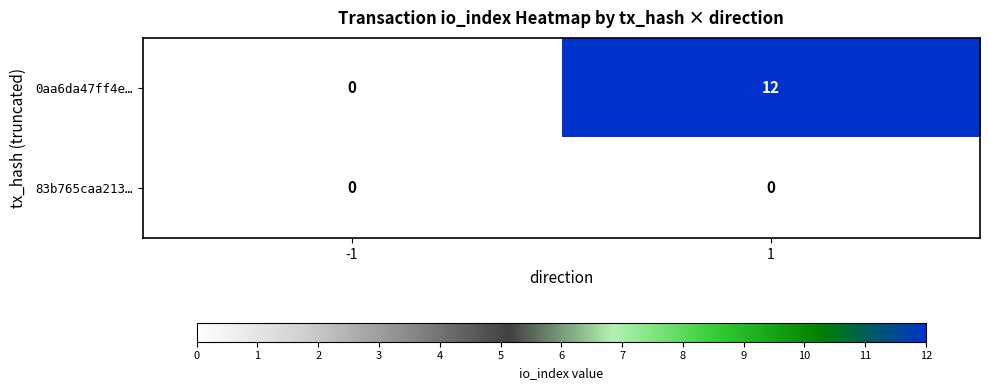

True or false: 83b765caa213… has a value of 0 at -1.

True